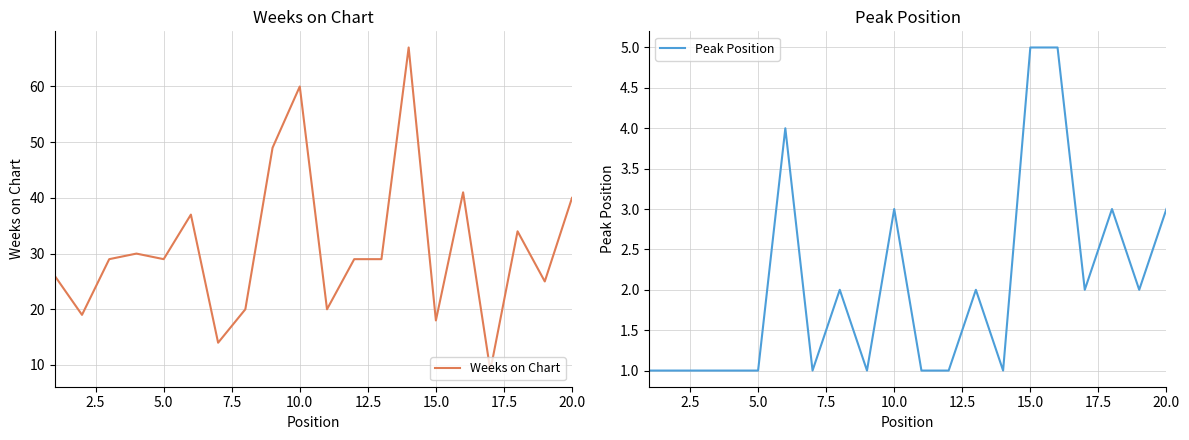

The Peak Position series shows 2 at 5.0. True or false?

False